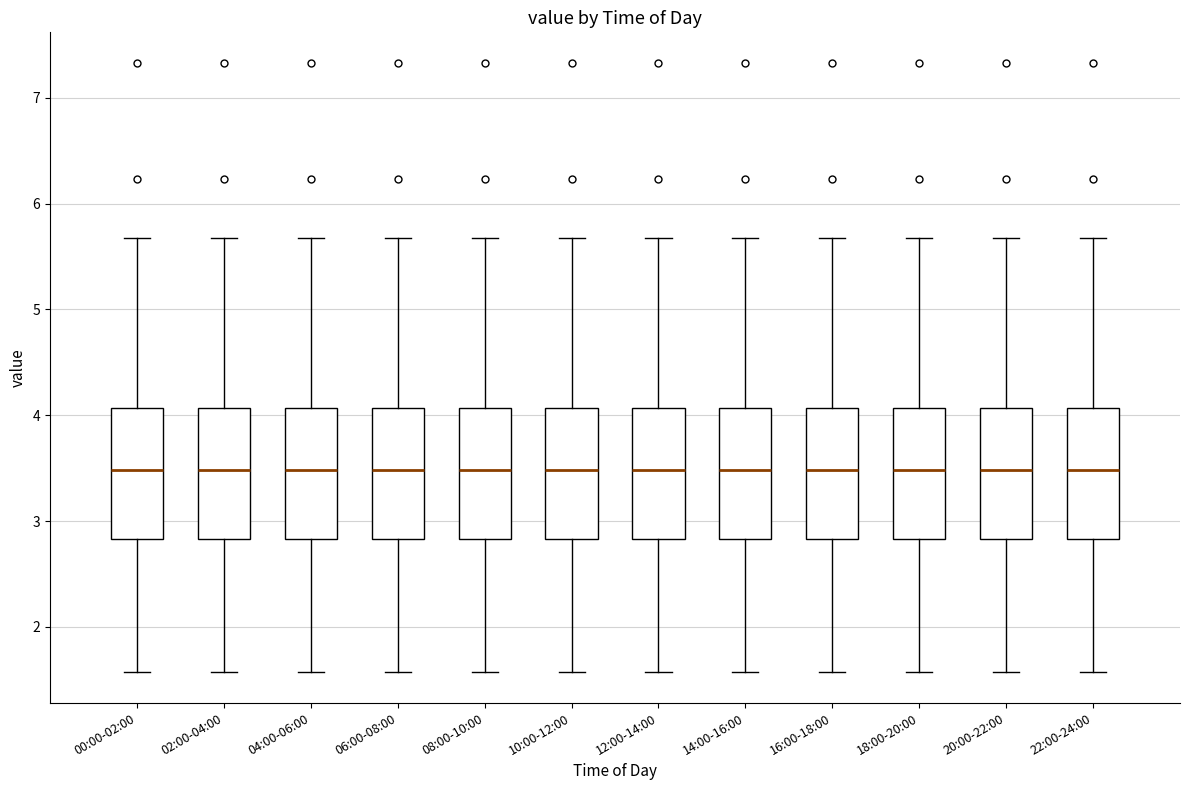

Reading left to right, transcribe this box plot: for each box, give where its median line is, the range the box spans, and where its two whiskers end, as read against the y-axis. The values are not printed on the chart, so give them approximately, as read against the axis.

00:00-02:00: median 3.5, box 2.8 to 4.1, whiskers 1.6 to 5.7
02:00-04:00: median 3.5, box 2.8 to 4.1, whiskers 1.6 to 5.7
04:00-06:00: median 3.5, box 2.8 to 4.1, whiskers 1.6 to 5.7
06:00-08:00: median 3.5, box 2.8 to 4.1, whiskers 1.6 to 5.7
08:00-10:00: median 3.5, box 2.8 to 4.1, whiskers 1.6 to 5.7
10:00-12:00: median 3.5, box 2.8 to 4.1, whiskers 1.6 to 5.7
12:00-14:00: median 3.5, box 2.8 to 4.1, whiskers 1.6 to 5.7
14:00-16:00: median 3.5, box 2.8 to 4.1, whiskers 1.6 to 5.7
16:00-18:00: median 3.5, box 2.8 to 4.1, whiskers 1.6 to 5.7
18:00-20:00: median 3.5, box 2.8 to 4.1, whiskers 1.6 to 5.7
20:00-22:00: median 3.5, box 2.8 to 4.1, whiskers 1.6 to 5.7
22:00-24:00: median 3.5, box 2.8 to 4.1, whiskers 1.6 to 5.7